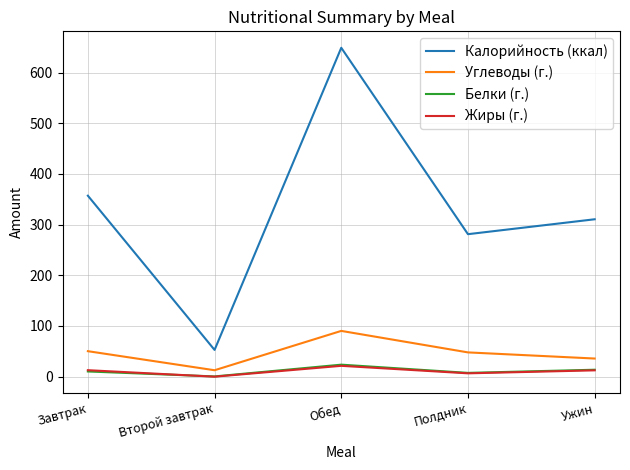

How many interior local peaks does the Углеводы (г.) series have?

1